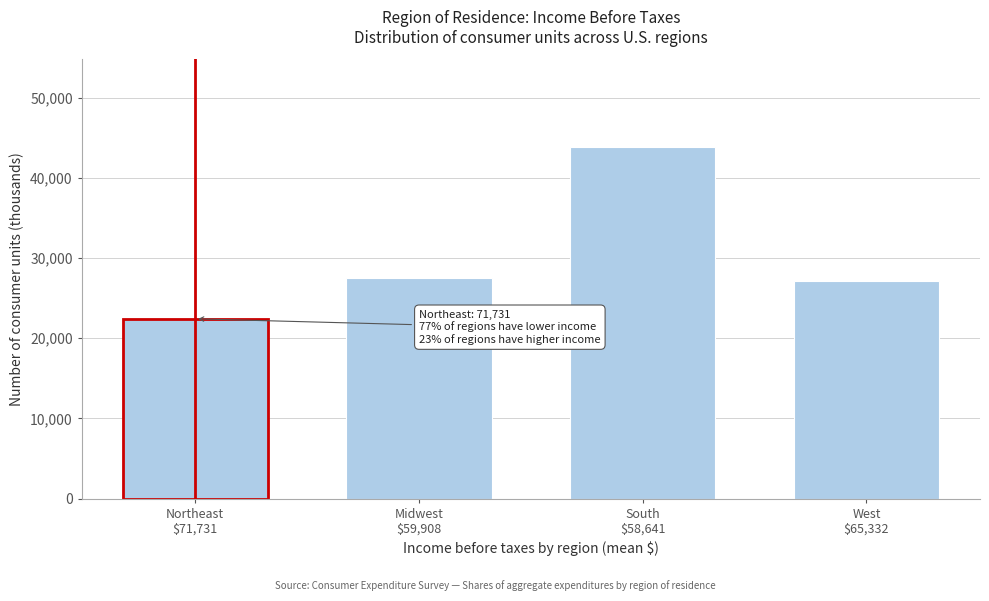

Reading left to right, what are all the values shown in this chart?

22411	27536	43819	27080